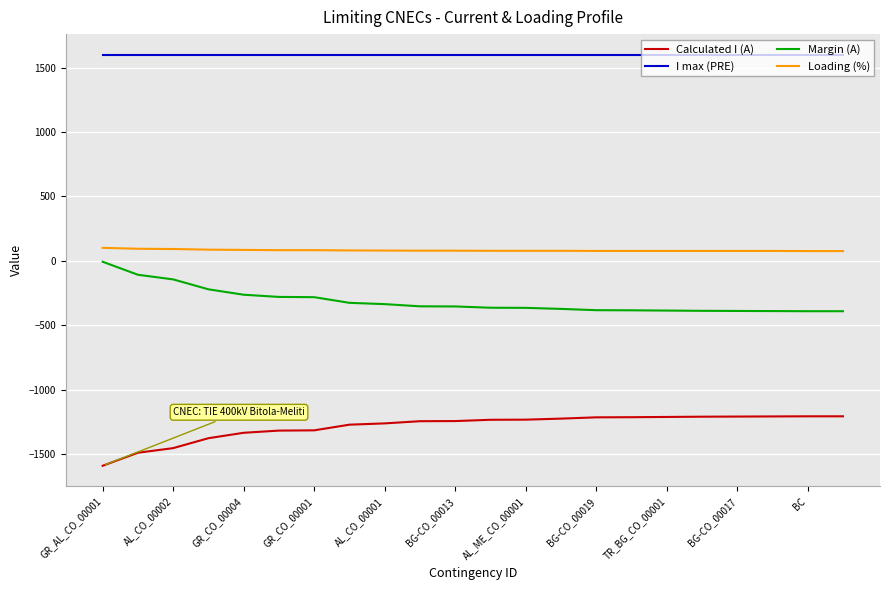

What is the minimum value shown in the chart?

-1592